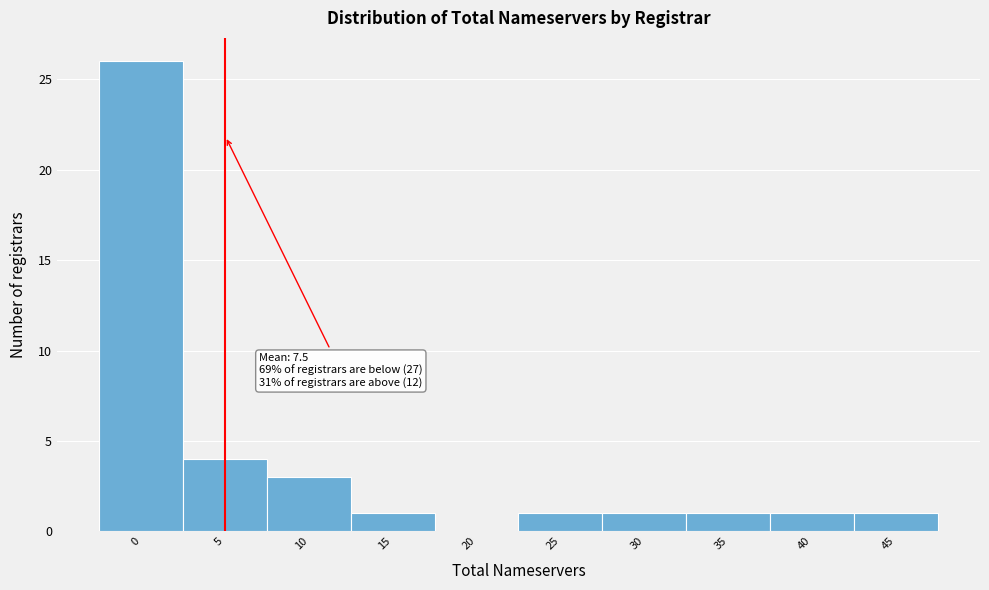

Reading right to left, list all the values displayed in this chart.

45=1	40=1	35=1	30=1	25=1	20=0	15=1	10=3	5=4	0=26